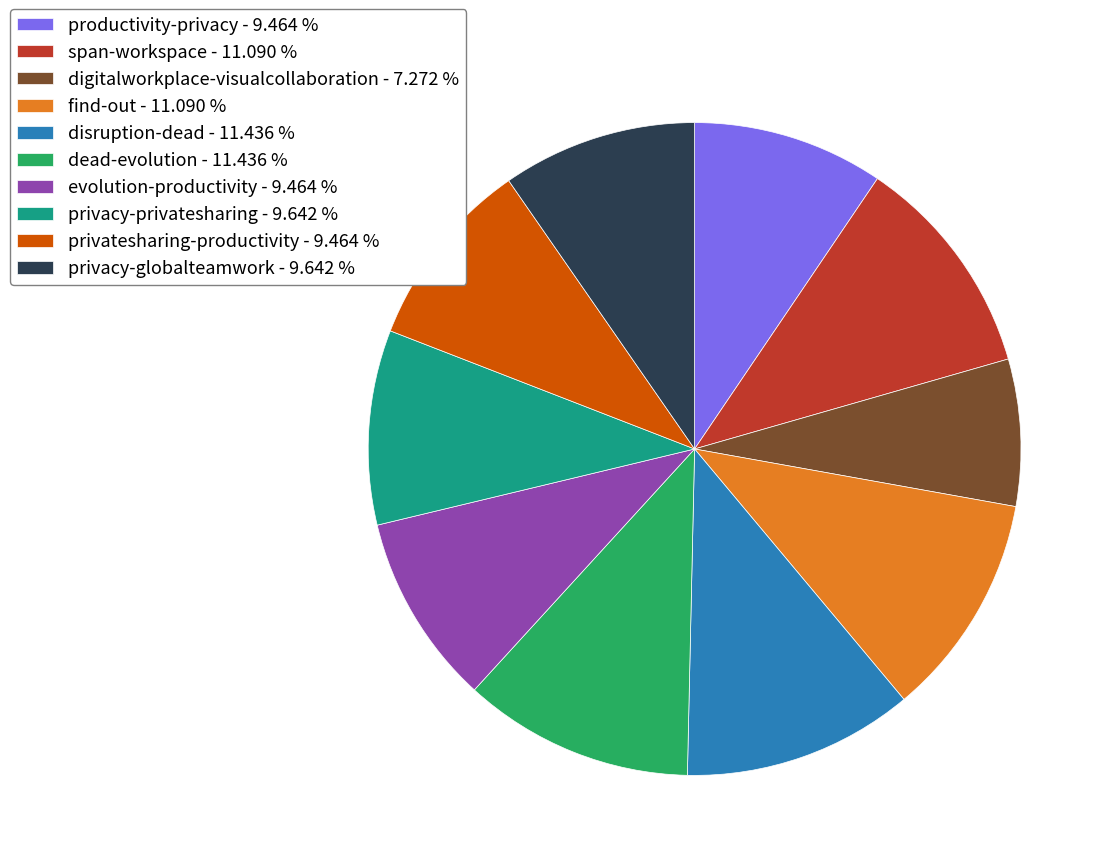

What is the ratio of the value at dead-evolution to the value at find-out?

1.0